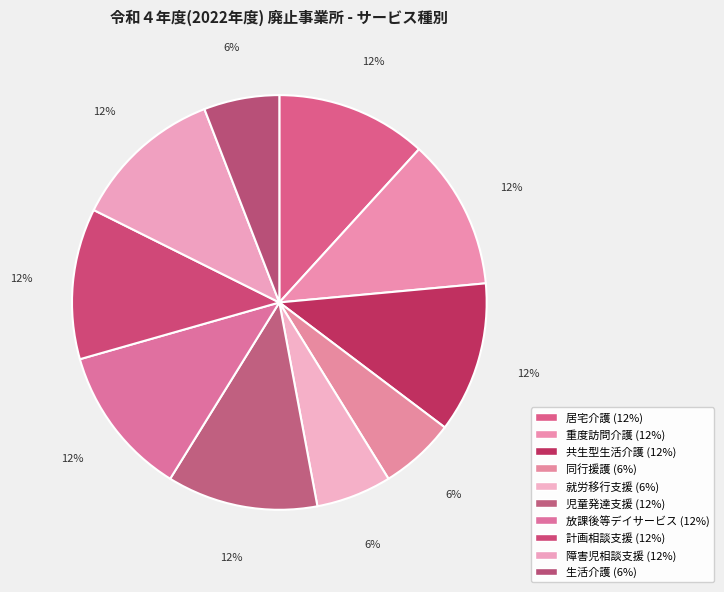

Is it true that 放課後等デイサービス is 19% of the pie?

False